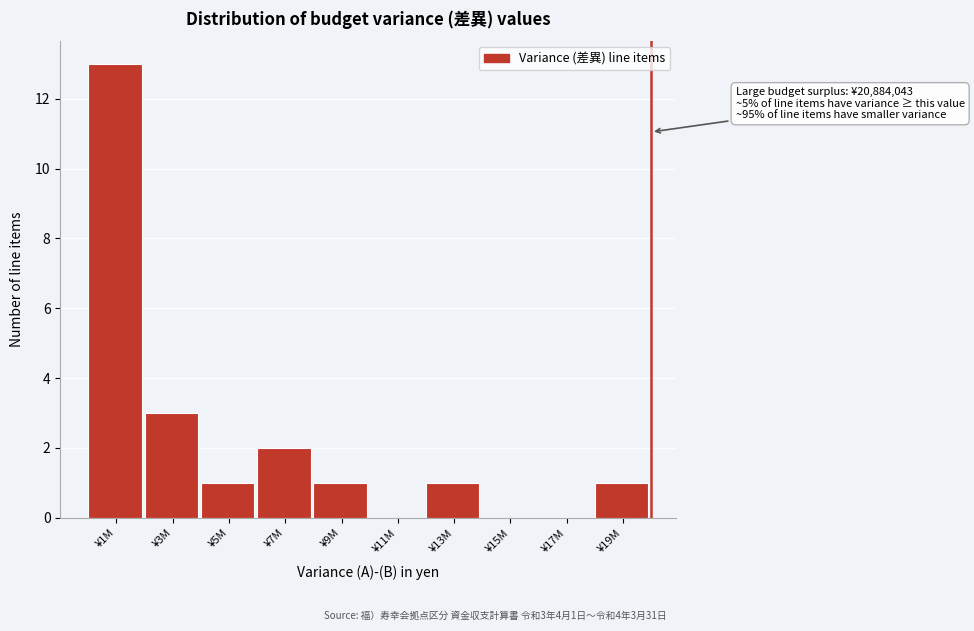

Reading left to right, list all the values displayed in this chart.

¥1M=13	¥3M=3	¥5M=1	¥7M=2	¥9M=1	¥11M=0	¥13M=1	¥15M=0	¥17M=0	¥19M=1